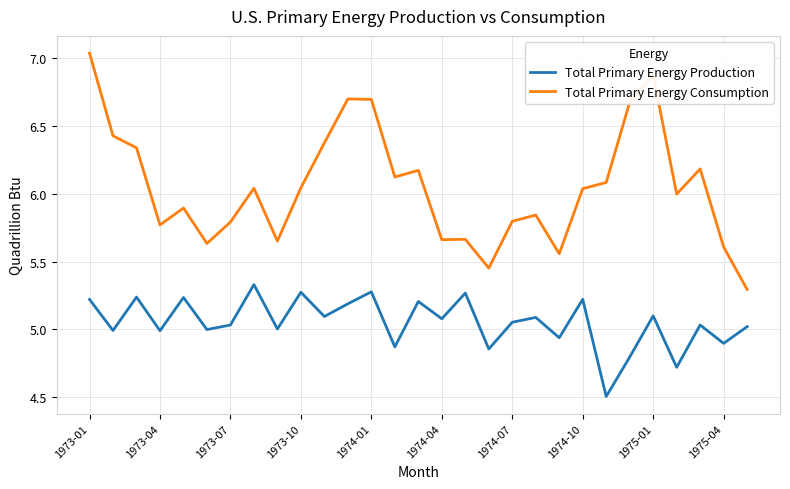

Which series has the largest range (max minus min)?

Total Primary Energy Consumption